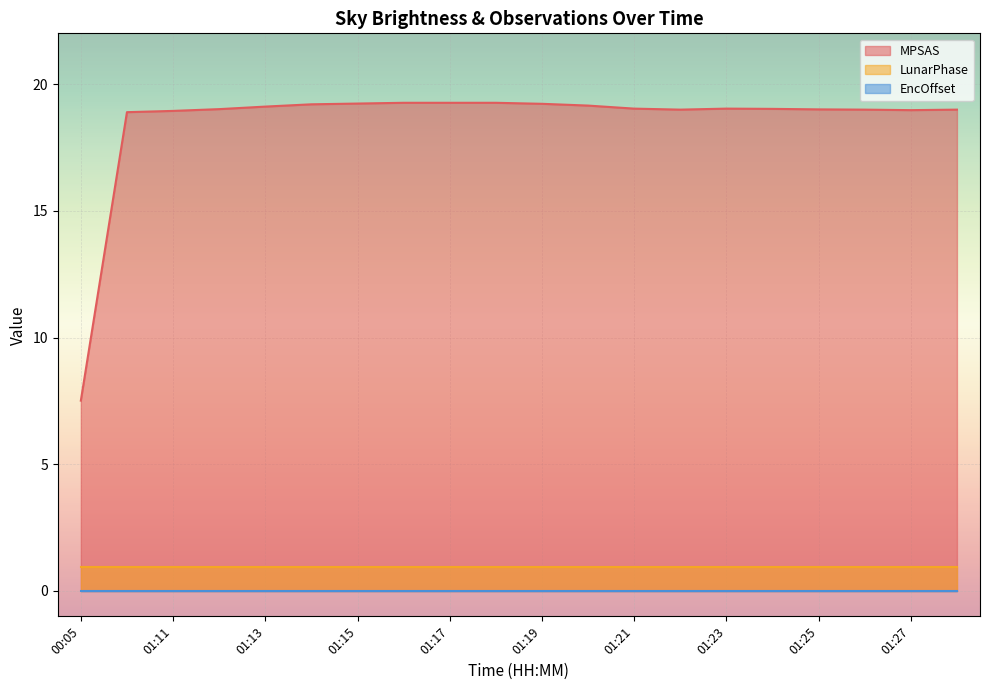

Which series has the largest range (max minus min)?

MPSAS